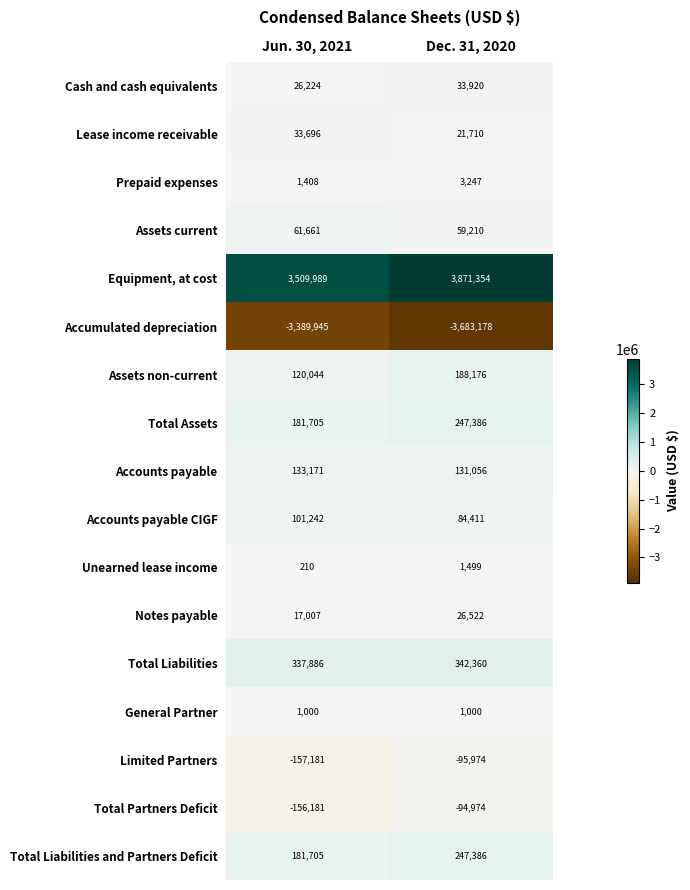

The Cash and cash equivalents series shows 14384 at Jun. 30, 2021. True or false?

False